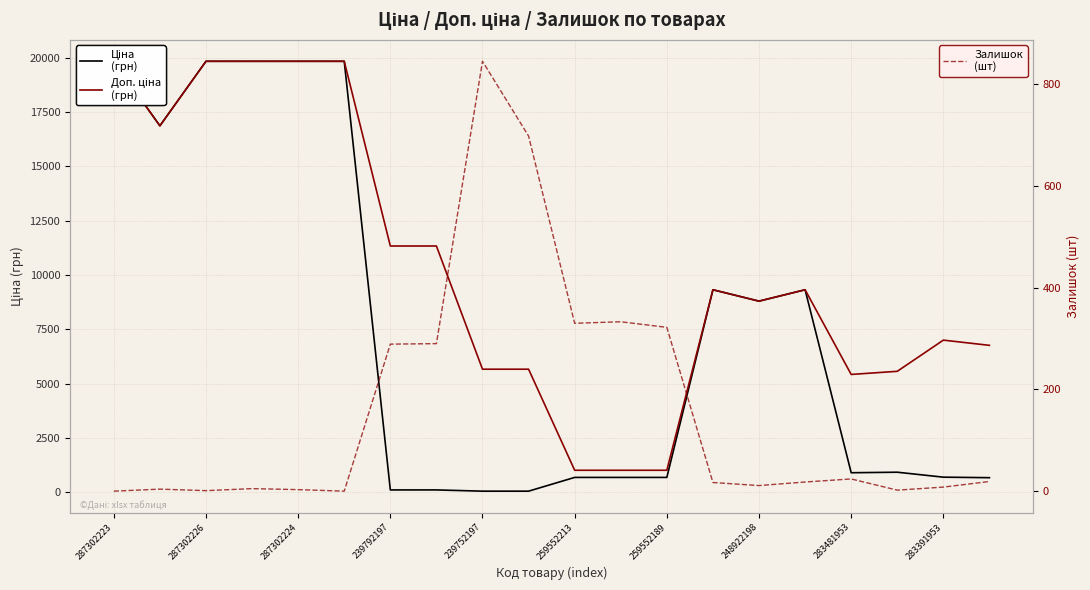

What are all the series names shown in the legend?

Ціна, Доп. ціна, Залишок